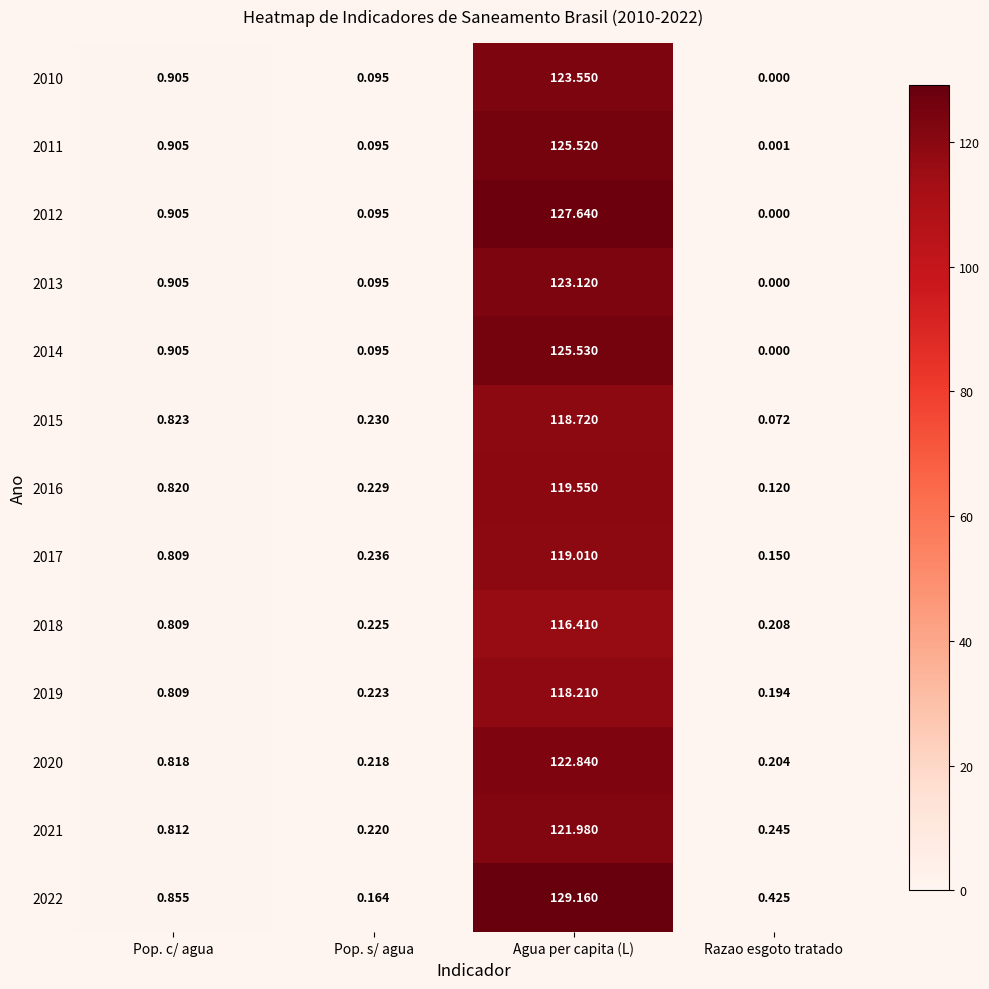

Where is 2013 nearest to the value 61?

Pop. c/ agua